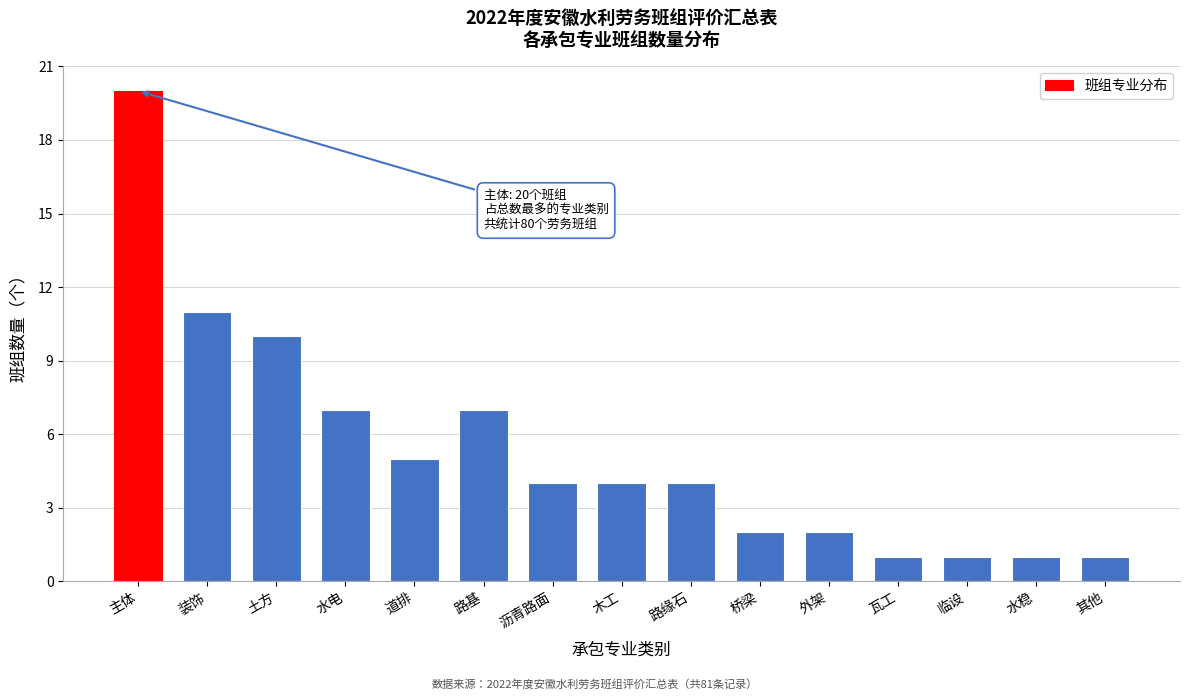

Reading left to right, transcribe all the data shown in this chart.

20	11	10	7	5	7	4	4	4	2	2	1	1	1	1